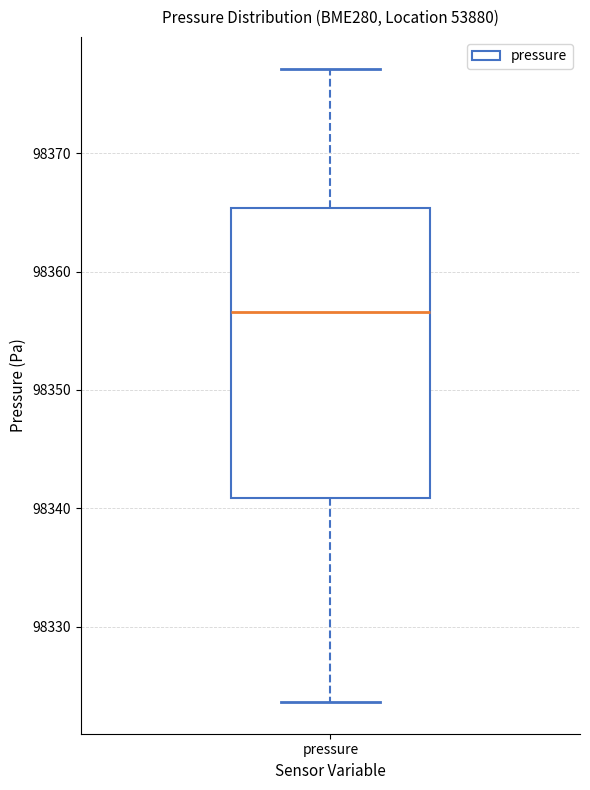

Read this box plot against the y-axis: the position of the median line, the range covered by the box, and the ends of both whiskers. The values are not printed on the chart, so give them approximately, as read against the axis.

median 98357, box 98341 to 98365, whiskers 98324 to 98377